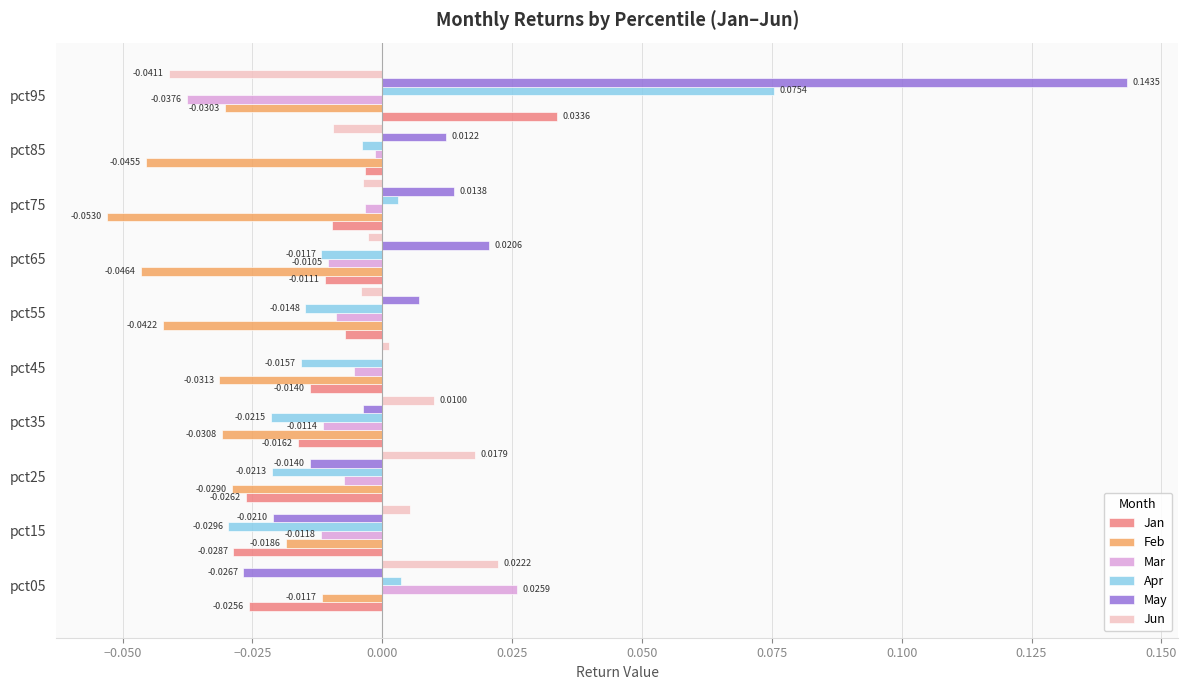

Between pct75 and pct85, which series saw the biggest shift?

Feb